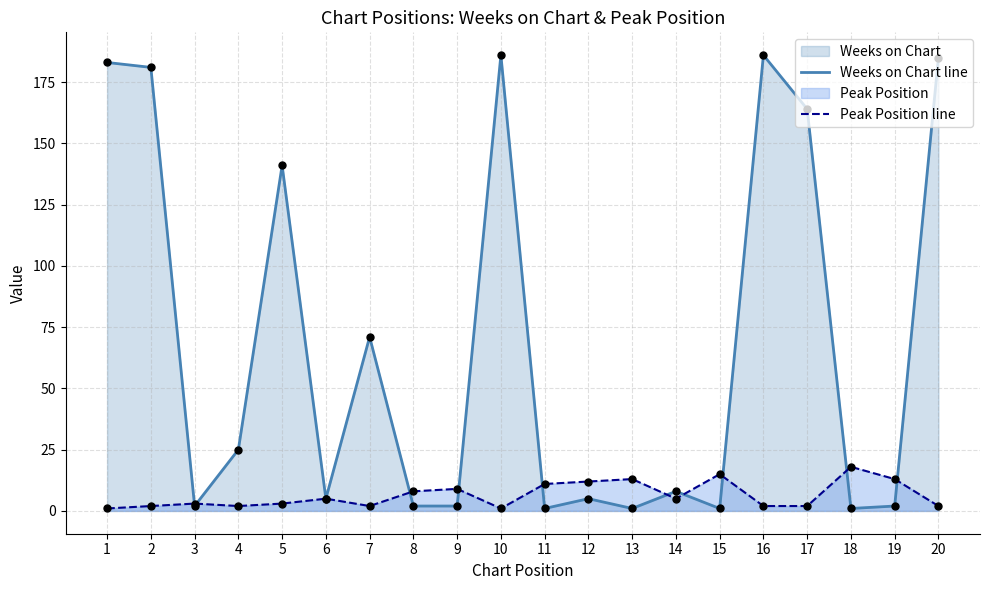

Which series reaches the minimum Y coordinate?

Weeks on Chart line